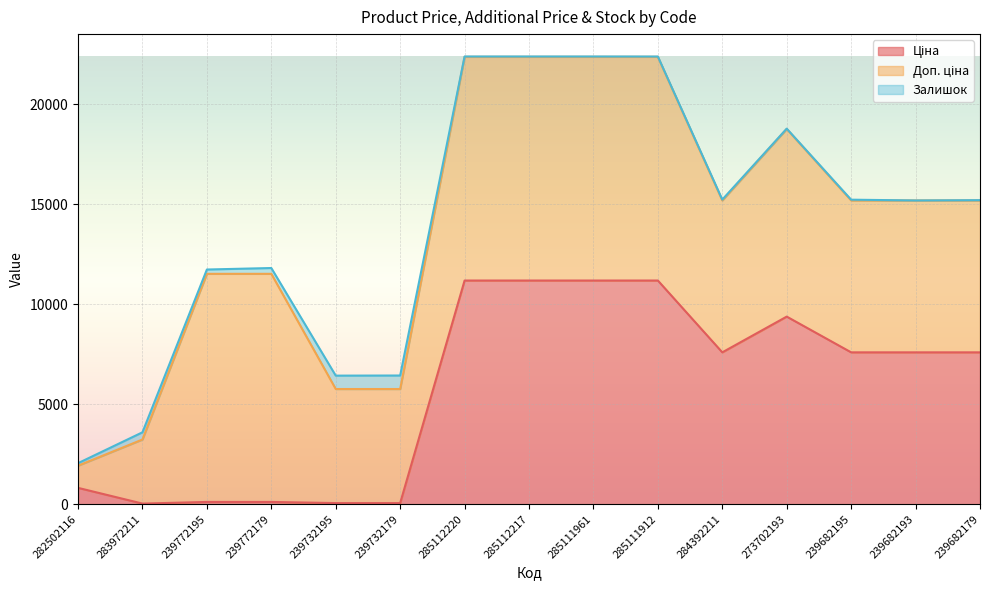

Between 283972211 and 239732179, which is larger?

239732179